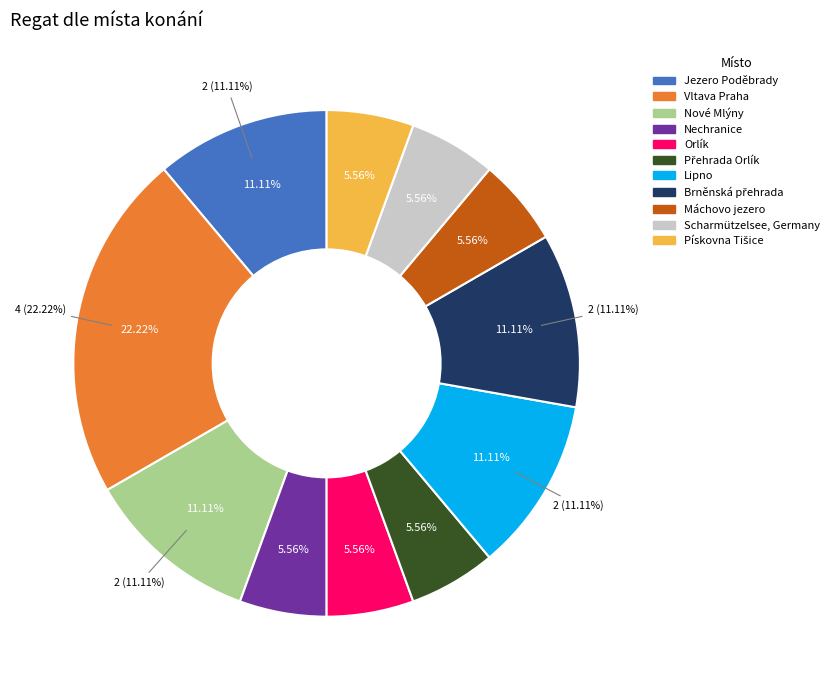

Rank the categories by value from lowest to highest.

Nechranice, Orlík, Přehrada Orlík, Máchovo jezero, Scharmützelsee, Germany, Pískovna Tišice, Jezero Poděbrady, Nové Mlýny, Lipno, Brněnská přehrada, Vltava Praha